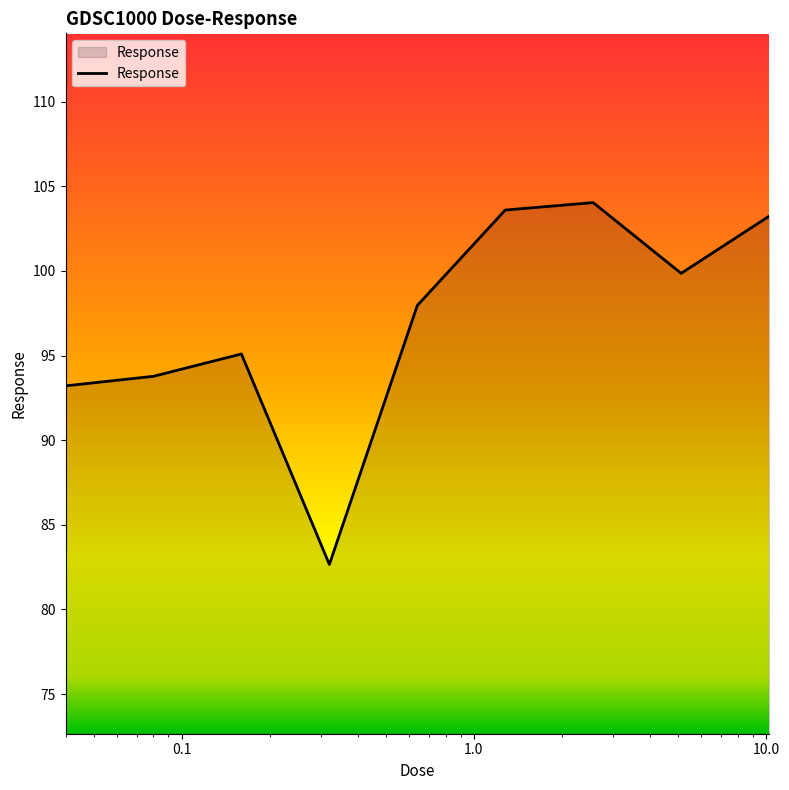

True or false: the data has more than 1 interior local peaks.

True